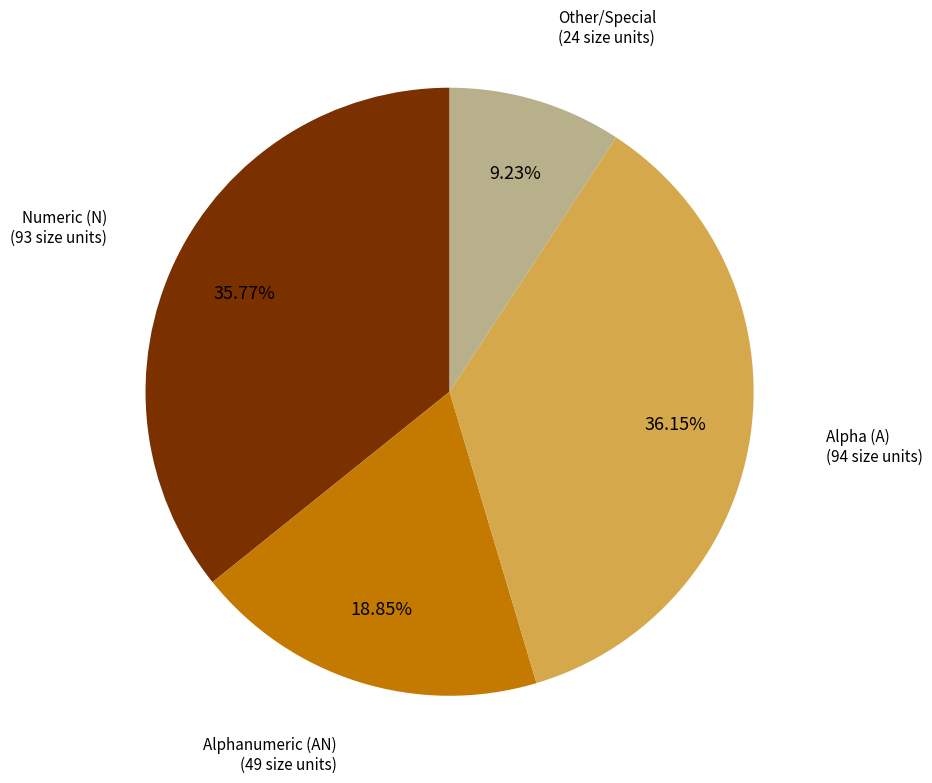

Is there any slice that represents more than half of the pie?

No